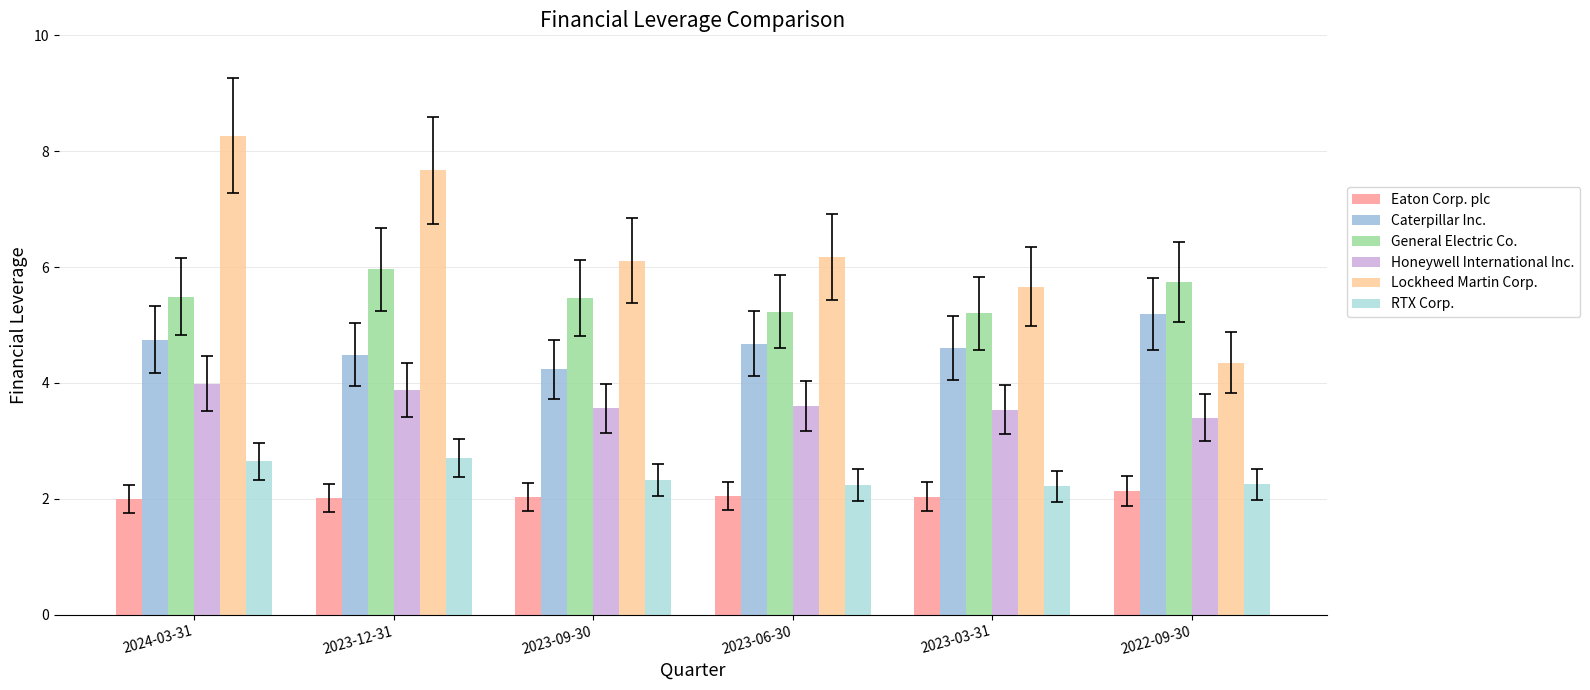

At 2022-09-30, list the series in order from smallest to largest.

Eaton Corp. plc, RTX Corp., Honeywell International Inc., Lockheed Martin Corp., Caterpillar Inc., General Electric Co.